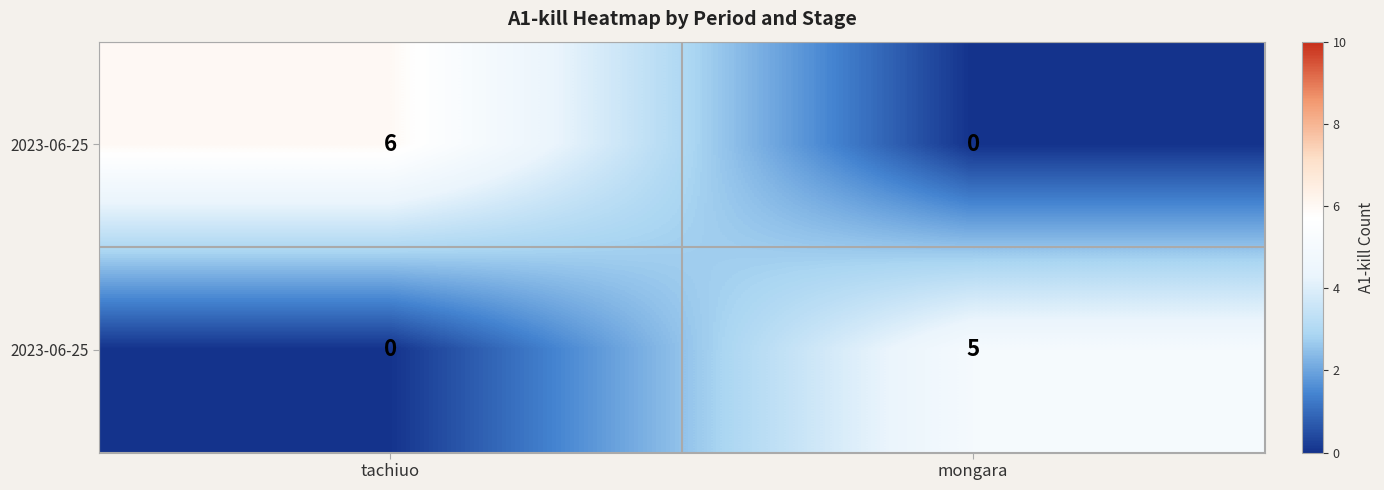

Which label corresponds to the smallest value in the chart?

mongara